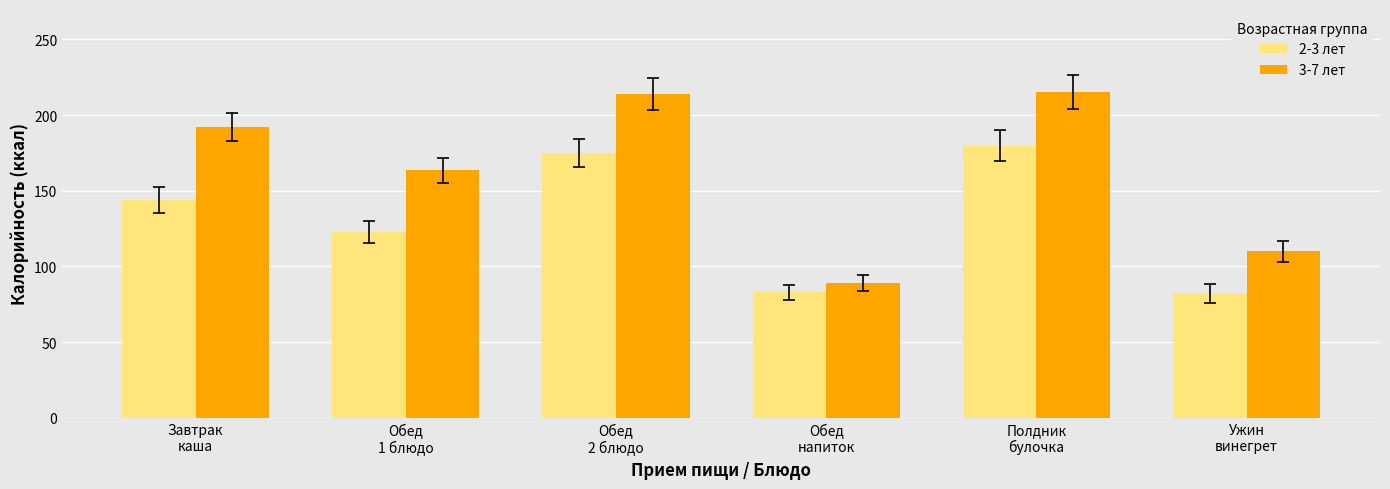

What is the maximum value for 3-7 лет?

215.2